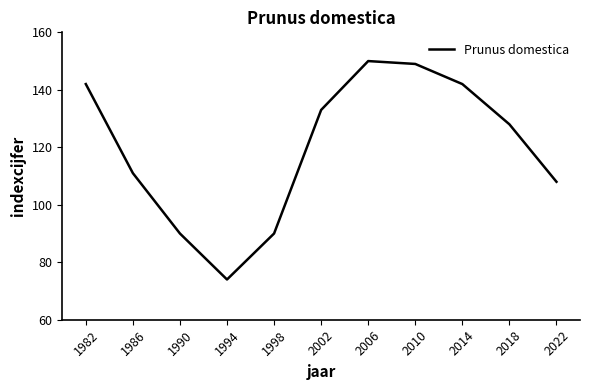

True or false: the data shows 142 at 2014.

True